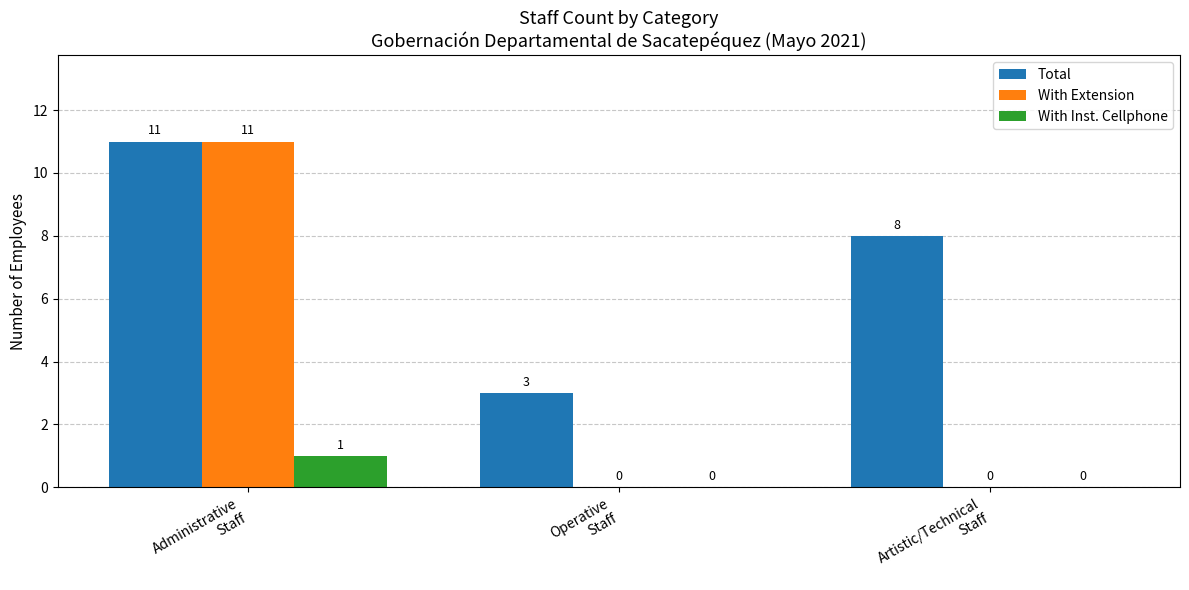

Which series has the largest range (max minus min)?

With Extension